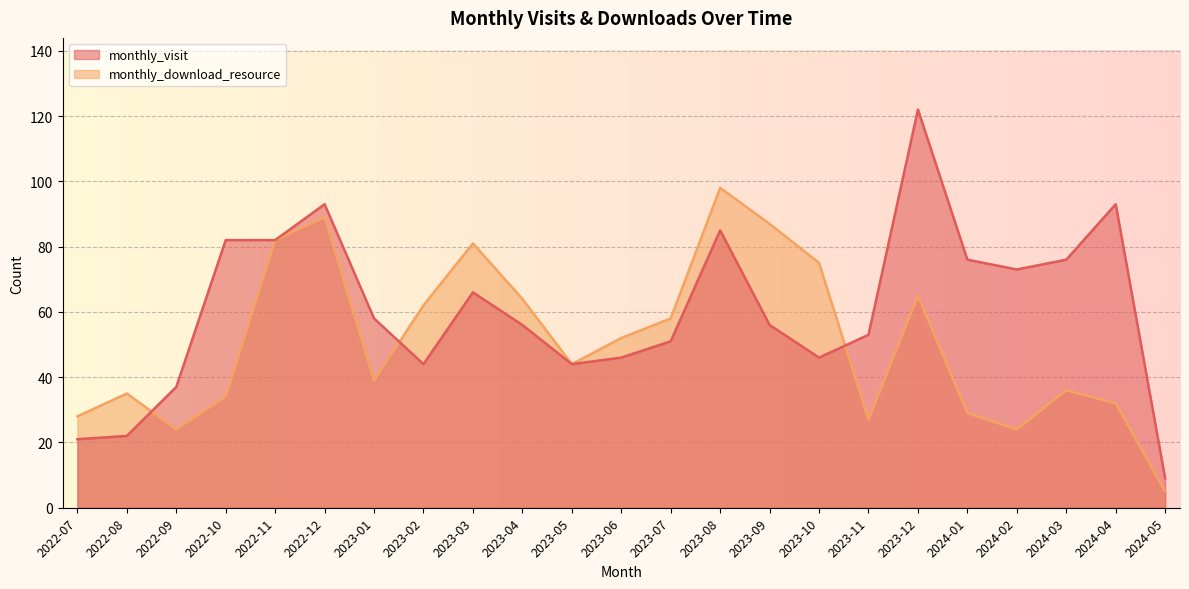

What is the maximum value shown in the chart?

122